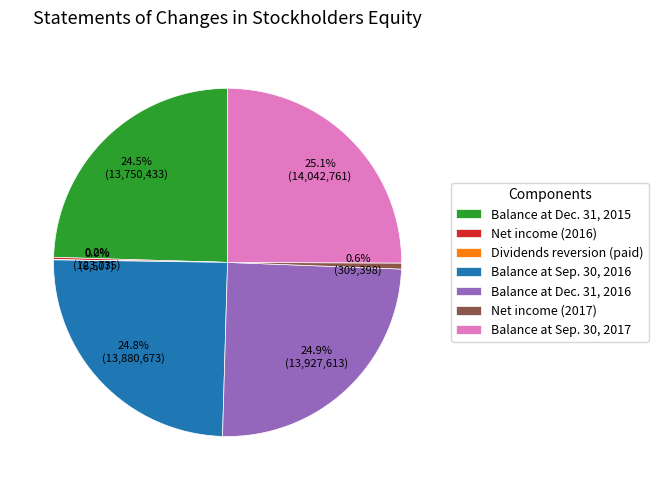

Combined, do Balance at Dec. 31, 2015 and Balance at Dec. 31, 2016 account for over 50%?

No